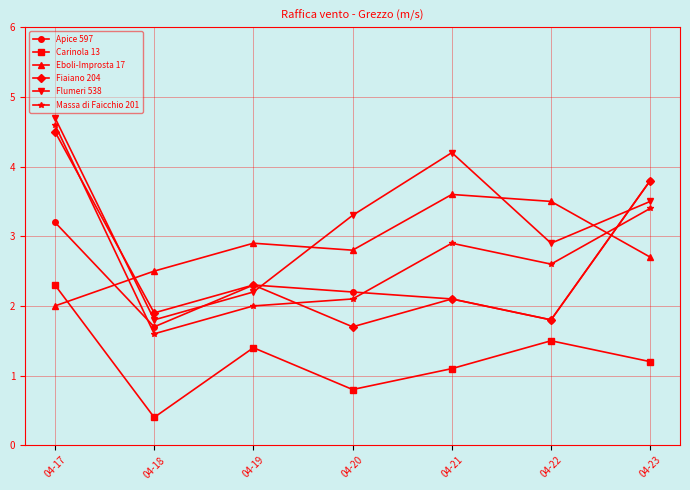

What is the value of the Fiaiano 204 point at the 5th from the left?

2.1